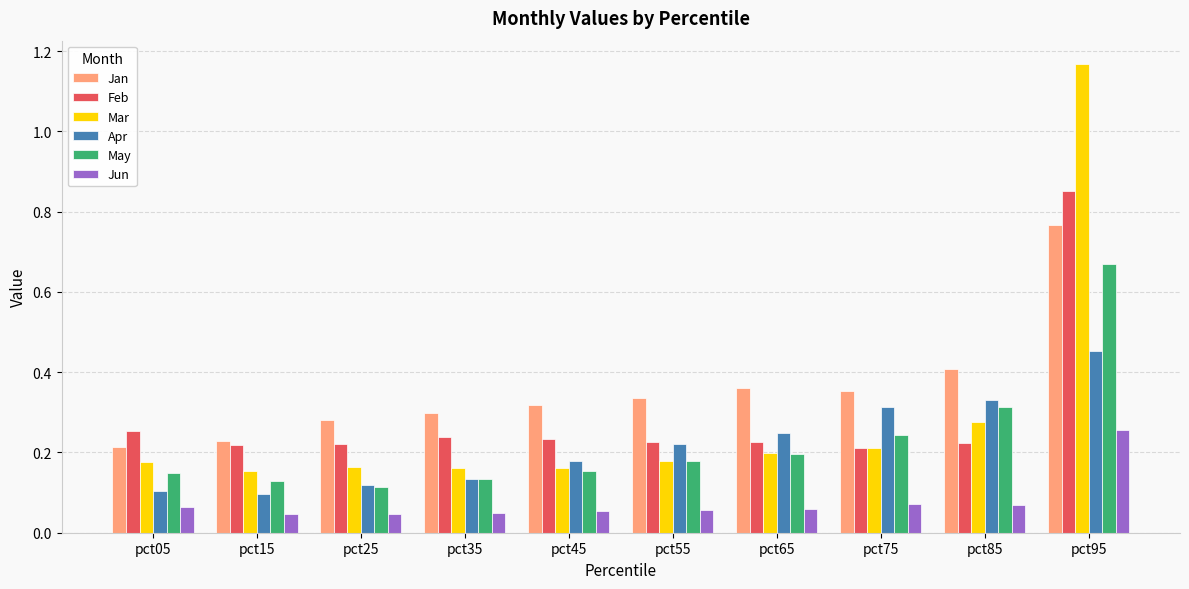

How many Jan values are between 0 and 1?

10